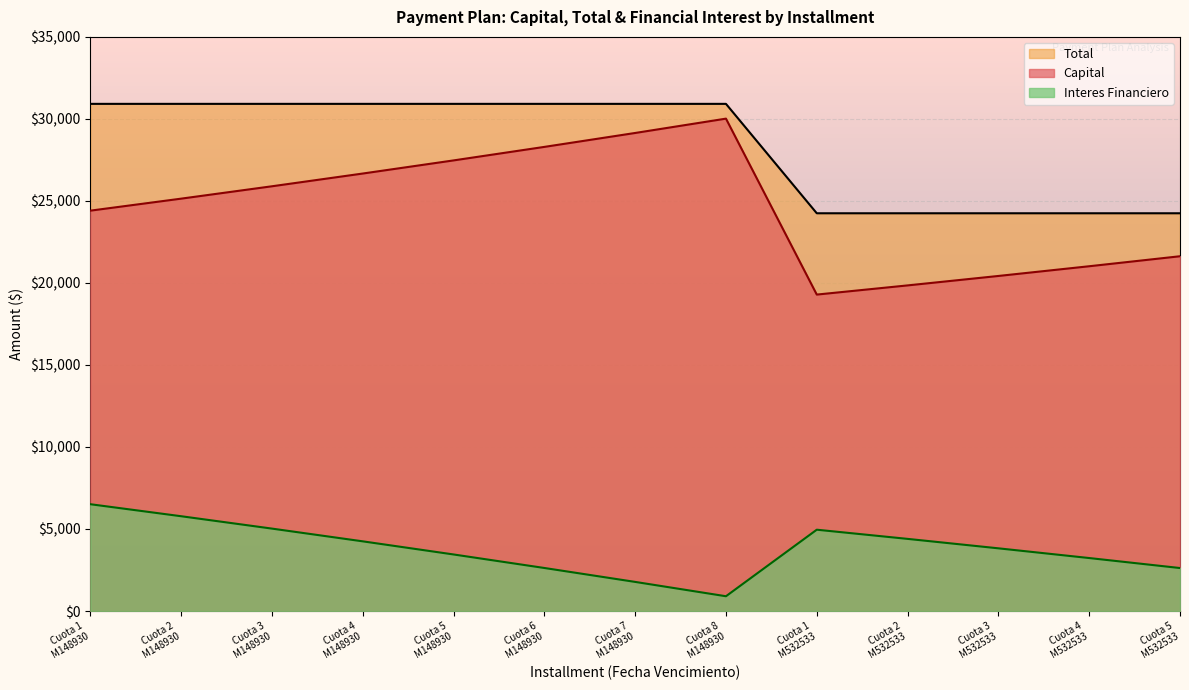

List the series in order of their overall mean, lowest first.

Interes Financiero, Capital, Total